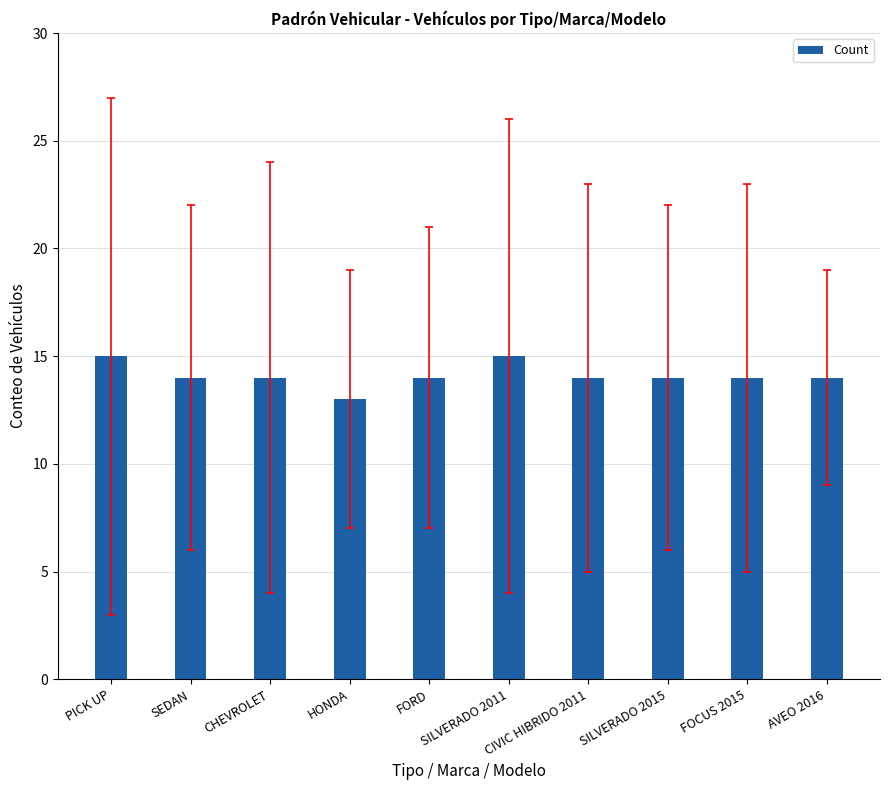

What position from the right is AVEO 2016?

1